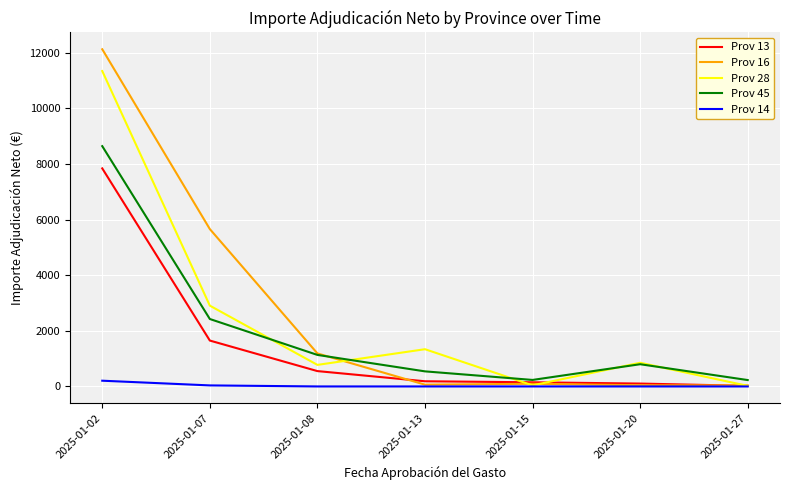

At which category is the sum across all series the highest?

2025-01-02